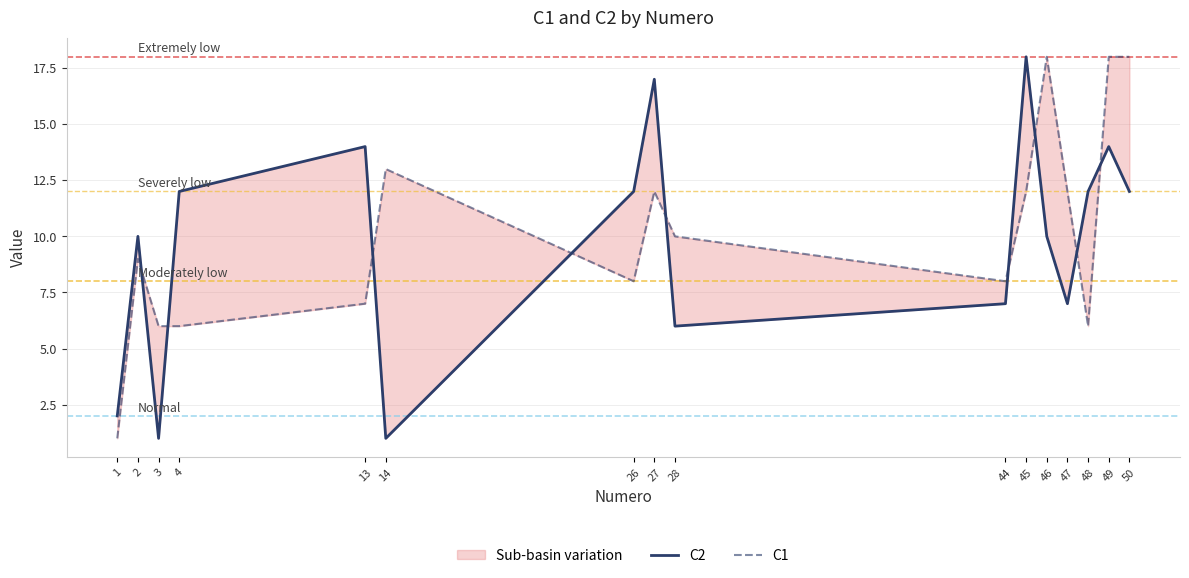

Which category has the highest value in the C2 series?

45